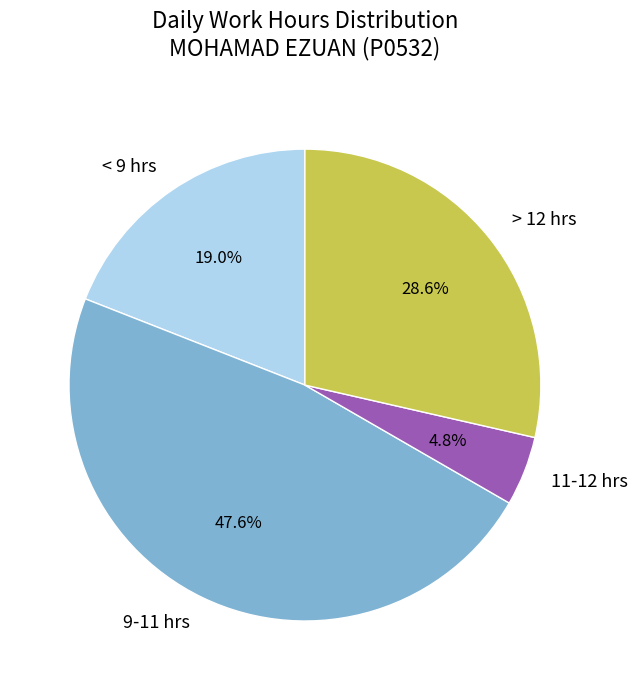

Rank the categories by value from lowest to highest.

11-12 hrs, < 9 hrs, > 12 hrs, 9-11 hrs